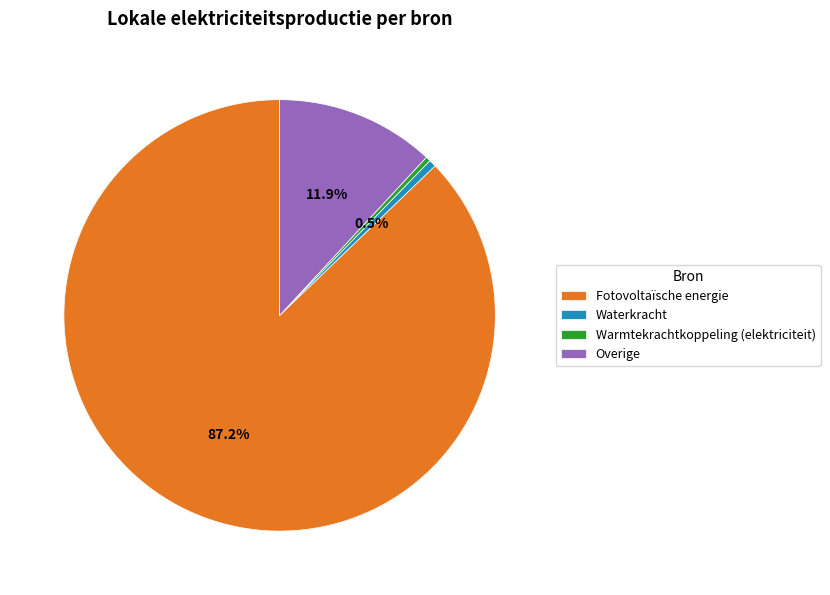

What is the total percentage of Waterkracht and Fotovoltaïsche energie?

87.7%